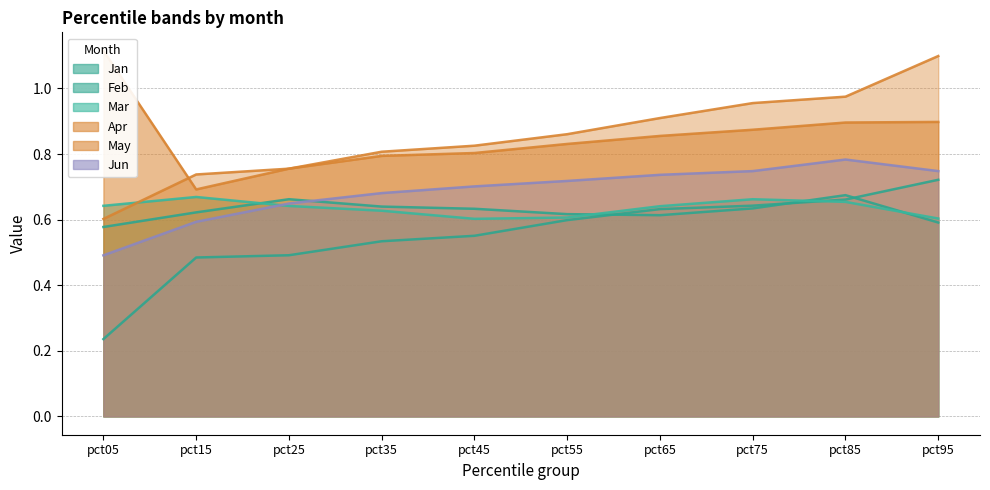

Reading left to right, what are all the values shown in this chart?

Jan: 0.2	0.5	0.5	0.5	0.6	0.6	0.6	0.6	0.7	0.7
Feb: 0.6	0.6	0.7	0.6	0.6	0.6	0.6	0.6	0.7	0.6
Mar: 0.6	0.7	0.6	0.6	0.6	0.6	0.6	0.7	0.7	0.6
Apr: 1.1	0.7	0.8	0.8	0.8	0.8	0.9	0.9	0.9	0.9
May: 0.6	0.7	0.8	0.8	0.8	0.9	0.9	1.0	1.0	1.1
Jun: 0.5	0.6	0.6	0.7	0.7	0.7	0.7	0.7	0.8	0.7